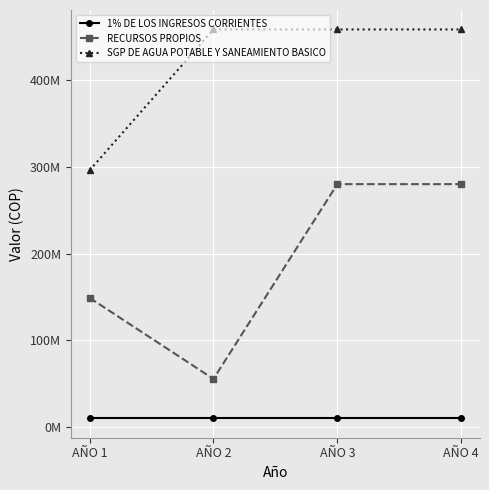

Read the SGP DE AGUA POTABLE Y SANEAMIENTO BASICO value at AÑO 1, to the nearest 10.

295921000